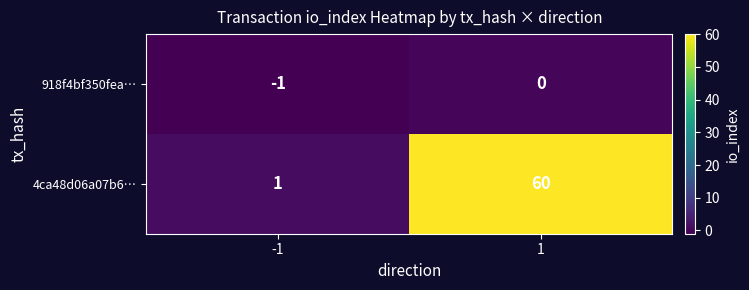

Which series has the largest total across all categories?

4ca48d06a07b6…